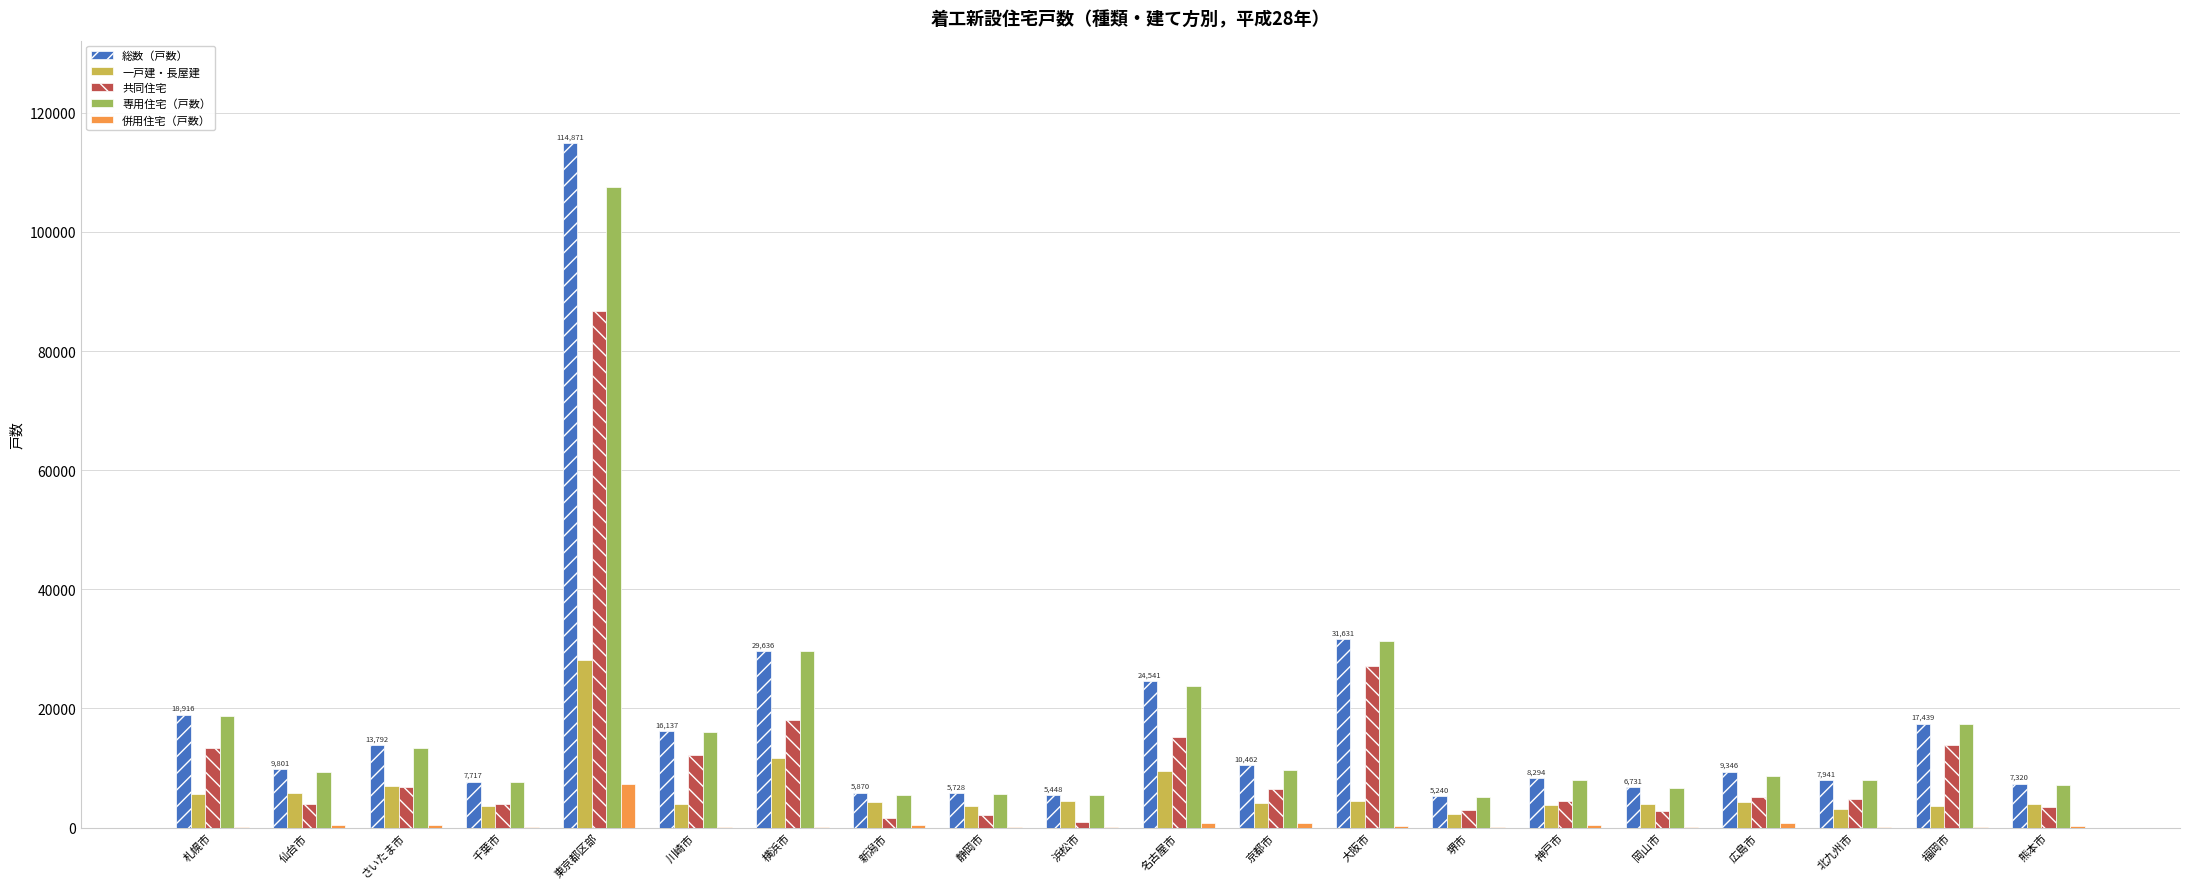

What are all the series names shown in the legend?

総数（戸数）, 一戸建・長屋建, 共同住宅, 専用住宅（戸数）, 併用住宅（戸数）